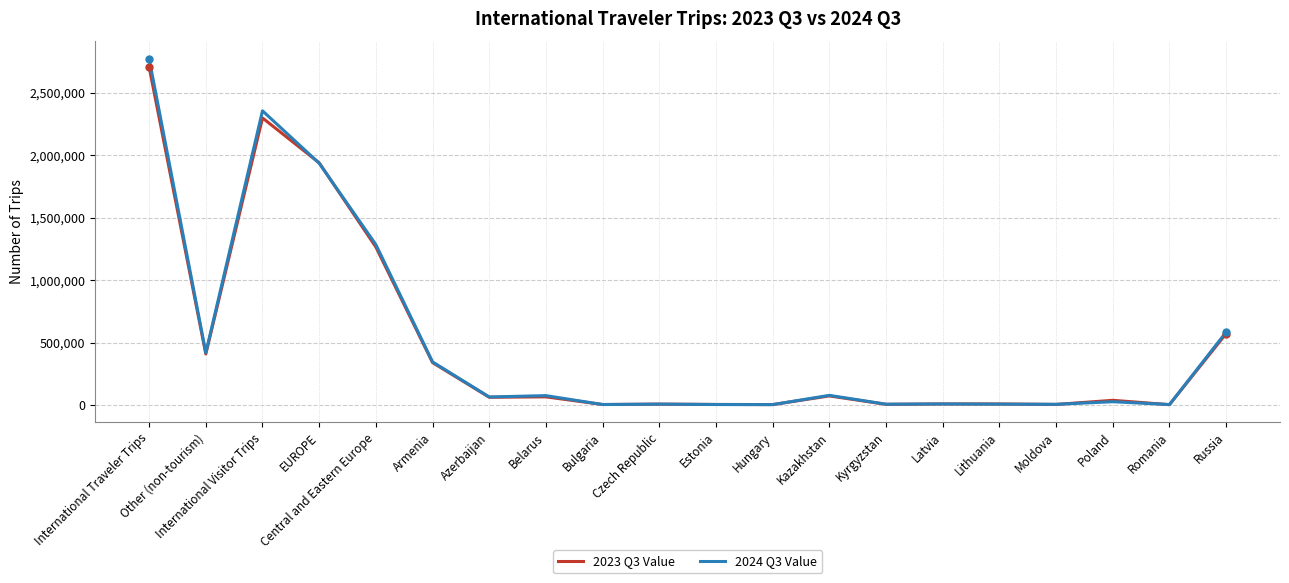

True or false: 2024 Q3 Value has more than 0 points higher than both neighbors.

True